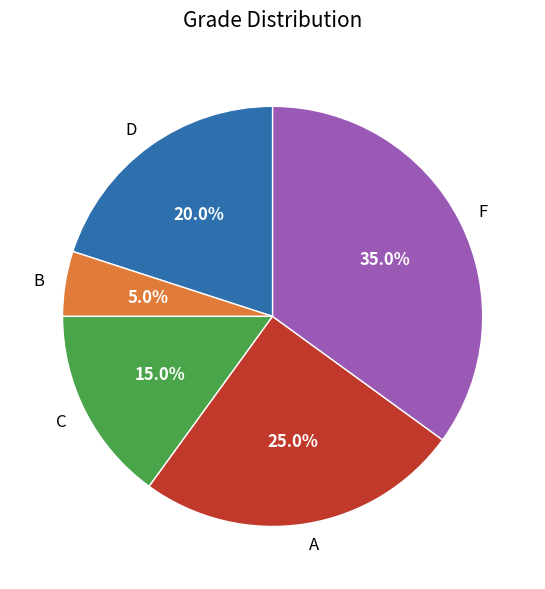

Rank the categories by value from lowest to highest.

B, C, D, A, F